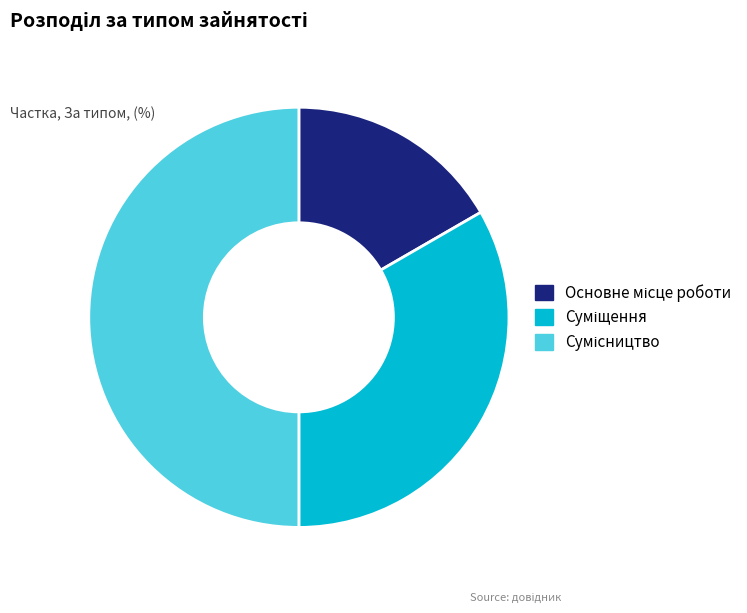

What is the change in value from Основне місце роботи to Суміщення?

+1